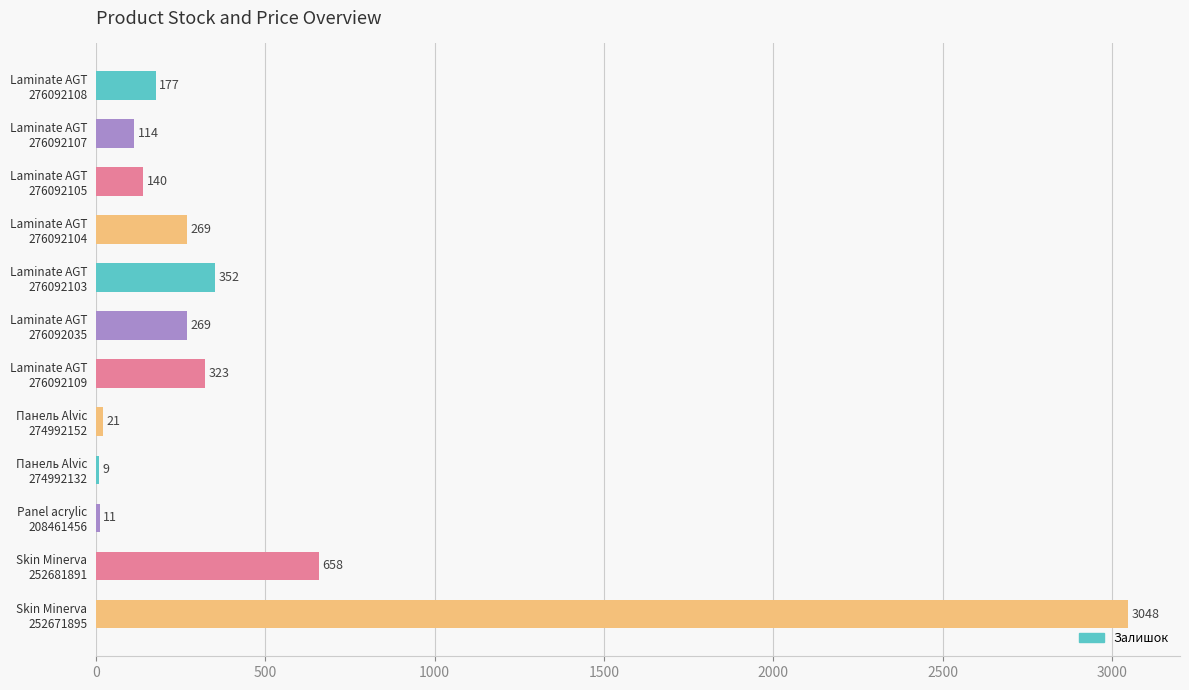

What is the maximum value shown in the chart?

3048